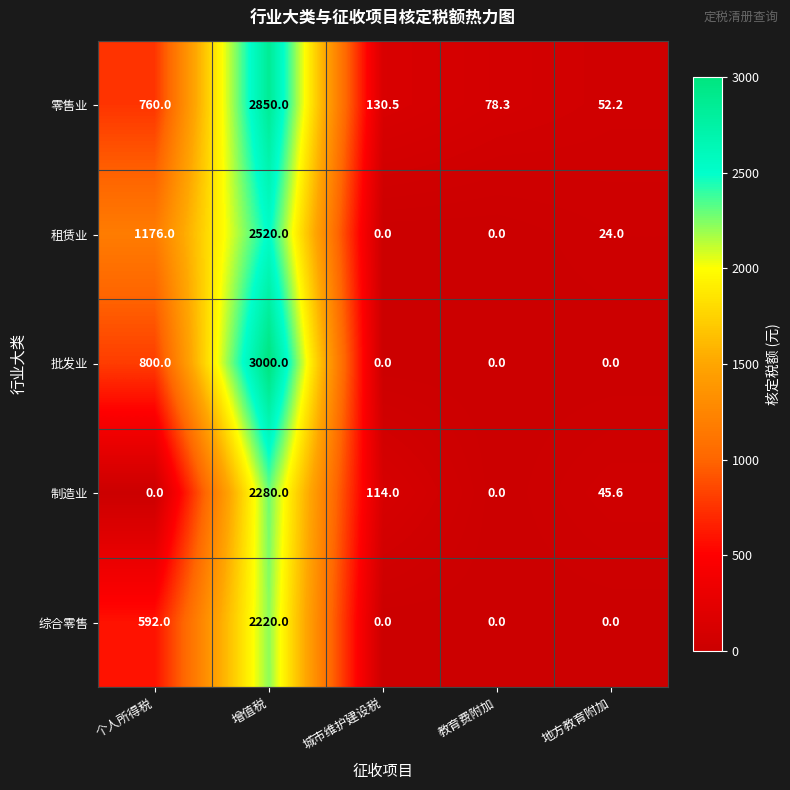

At which label is 零售业 closest to 1451?

个人所得税